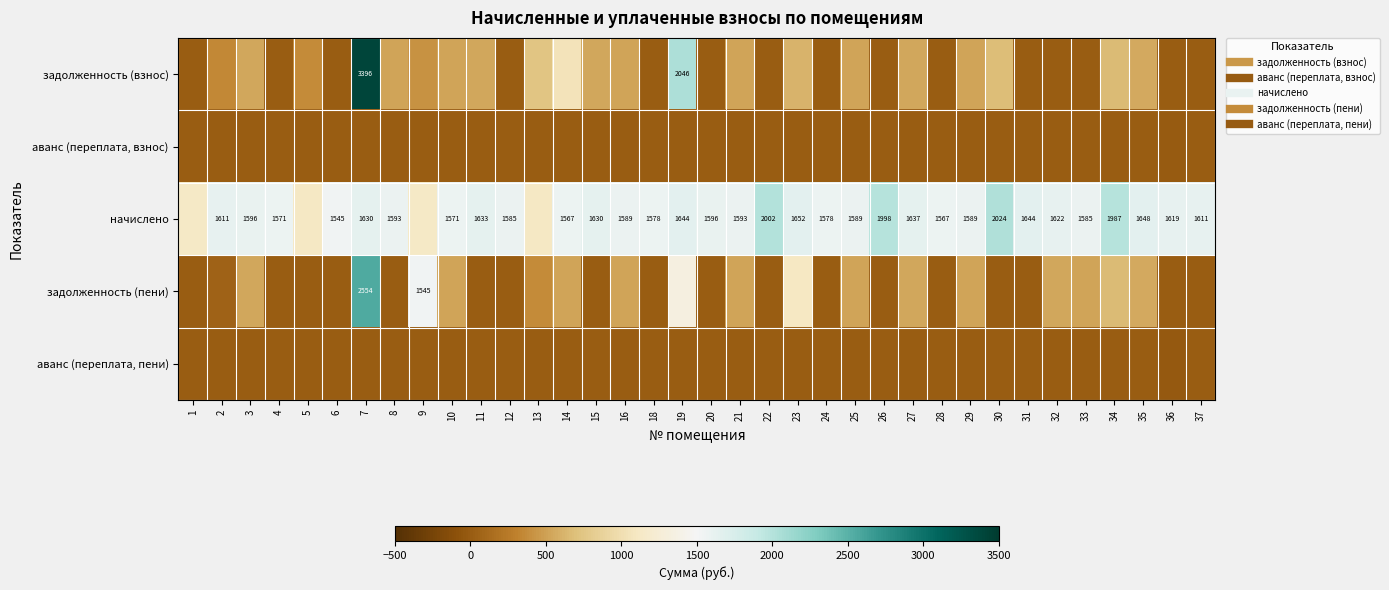

Which series has the largest total across all categories?

начислено